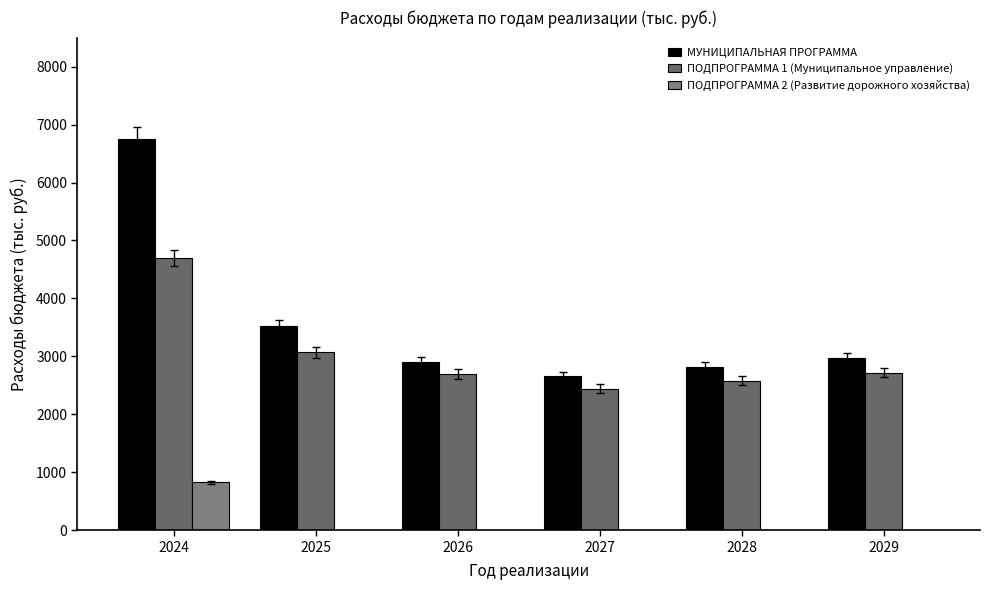

At which category is the sum across all series the highest?

2024